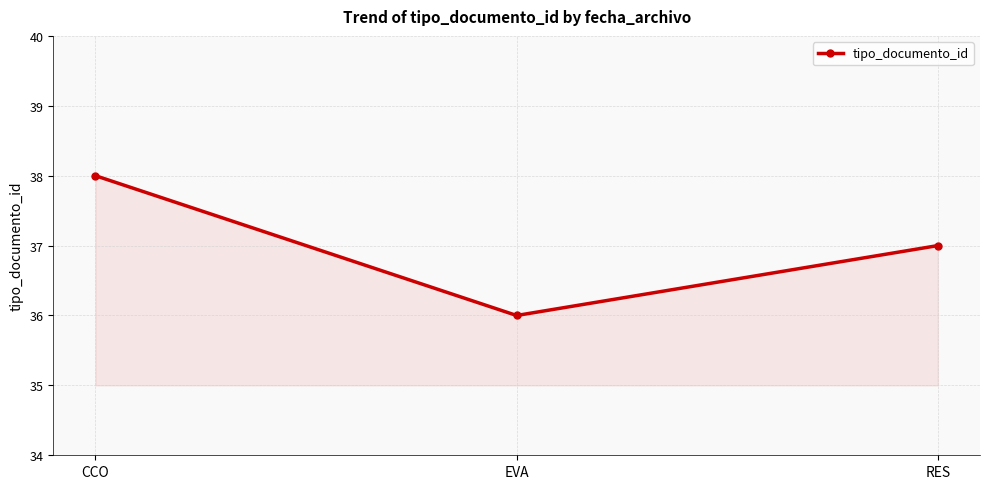

Reading left to right, extract all data points from this chart.

38	36	37